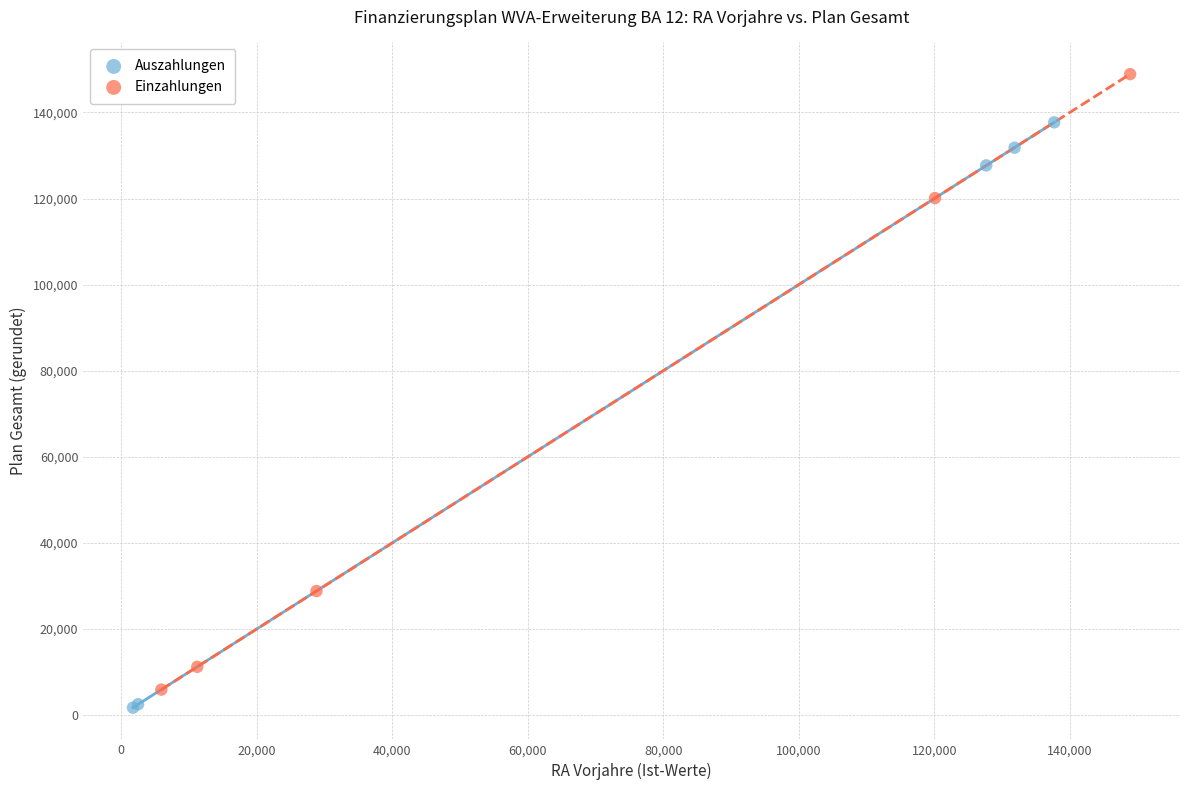

Which series contains the highest Y value?

Einzahlungen